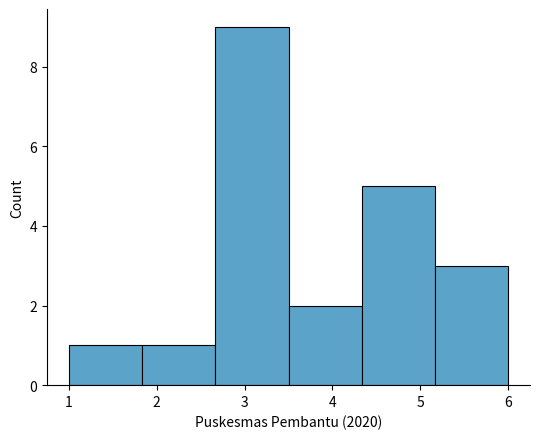

Reading left to right, transcribe this chart: for each bar, give the range it covers on the x-axis and its height. Neither the bar edges nor the heights are printed on the chart, so give them approximately, as read against the axes.

1.0 to 1.8: 1
1.8 to 2.7: 1
2.7 to 3.5: 9
3.5 to 4.3: 2
4.3 to 5.2: 5
5.2 to 6.0: 3